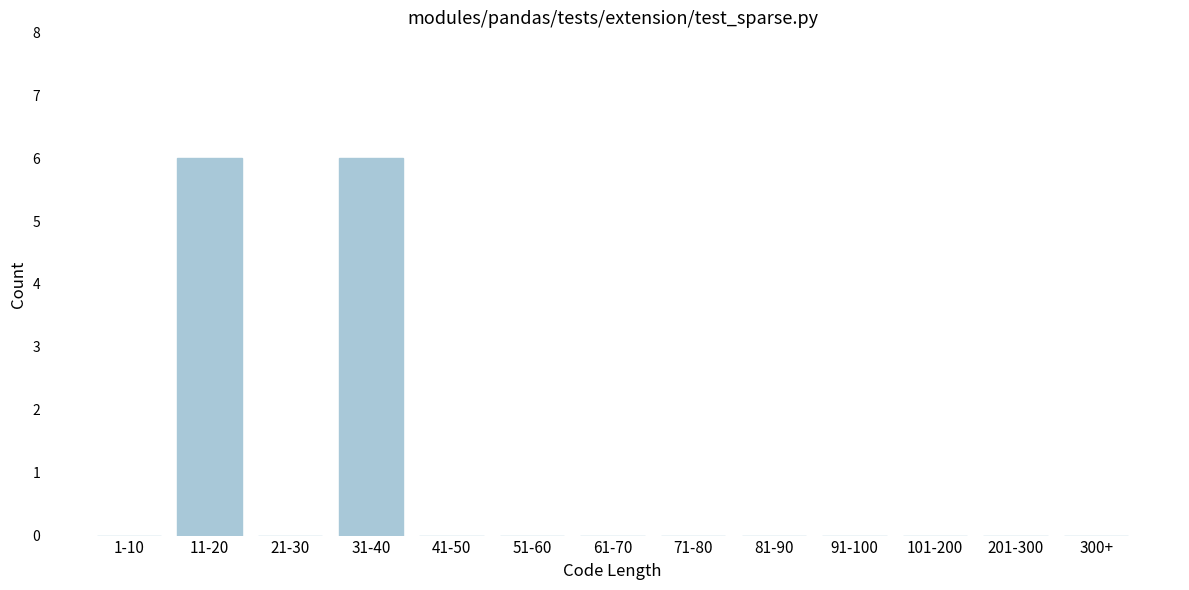

Reading left to right, list all the values displayed in this chart.

1-10=0	11-20=6	21-30=0	31-40=6	41-50=0	51-60=0	61-70=0	71-80=0	81-90=0	91-100=0	101-200=0	201-300=0	300+=0